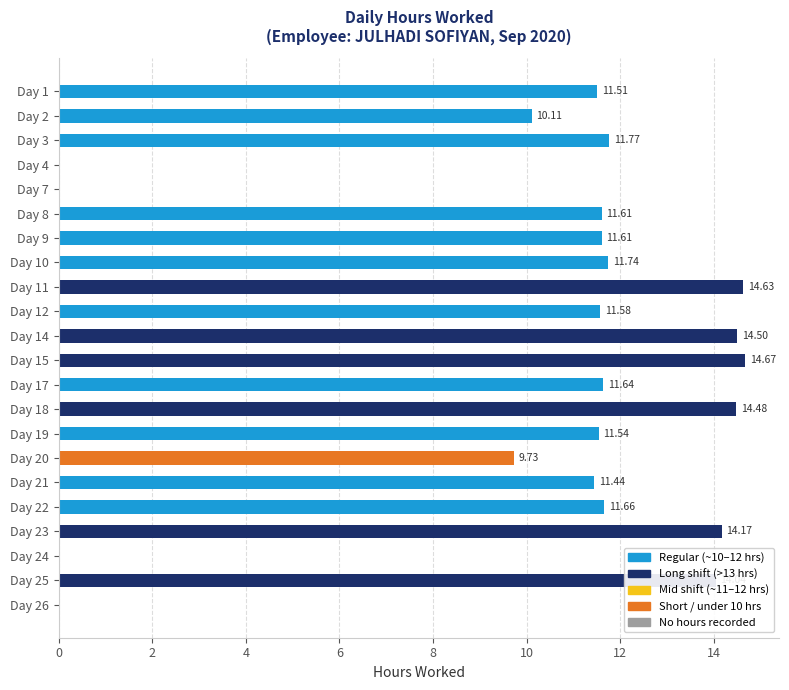

What is the sum of all values?

222.4